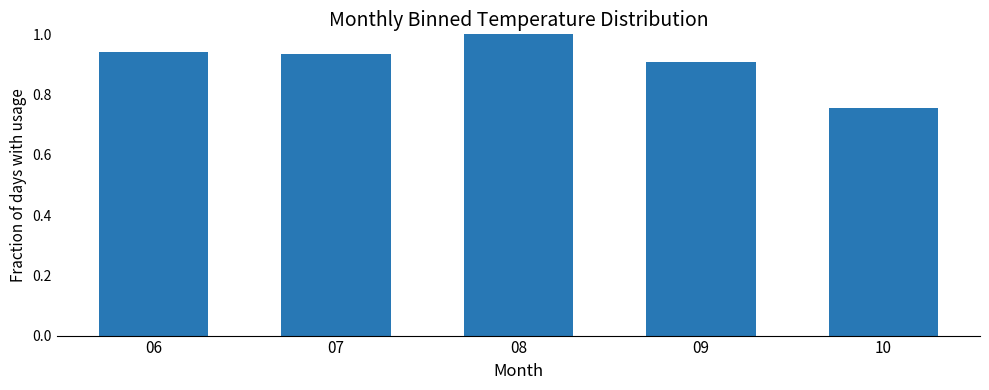

What is the sum of the values at 09 and 10?

1.7